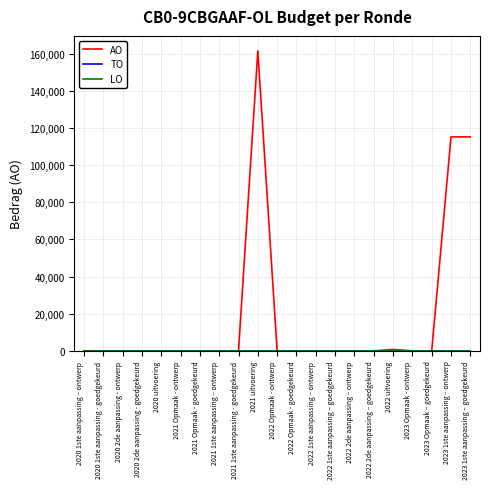

True or false: LO has more than 1 interior local peaks.

False